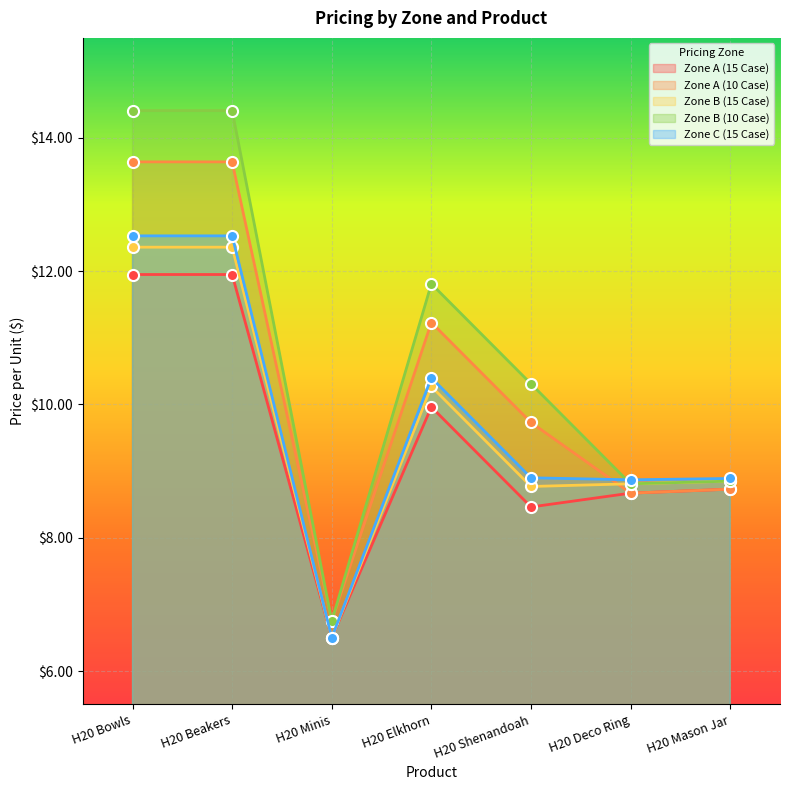

What value does the Zone A (10 Case) series have at H20 Minis?

6.8